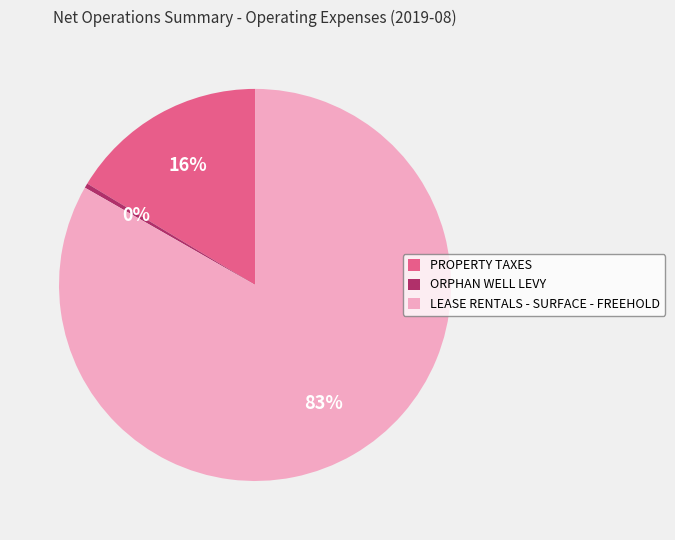

Does PROPERTY TAXES represent more than half of the total?

No